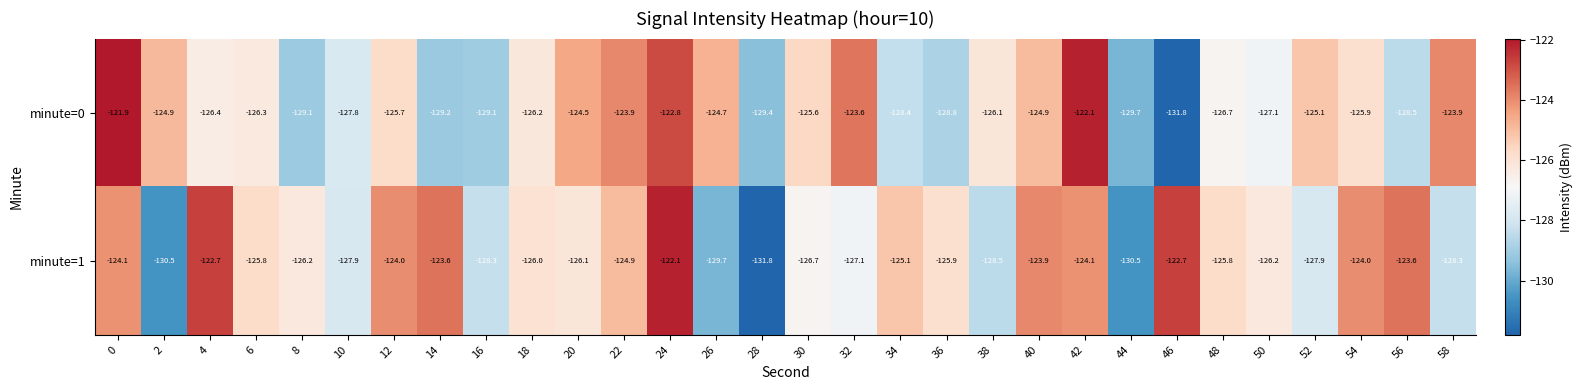

What is the difference between the highest and lowest values at 54?

1.9